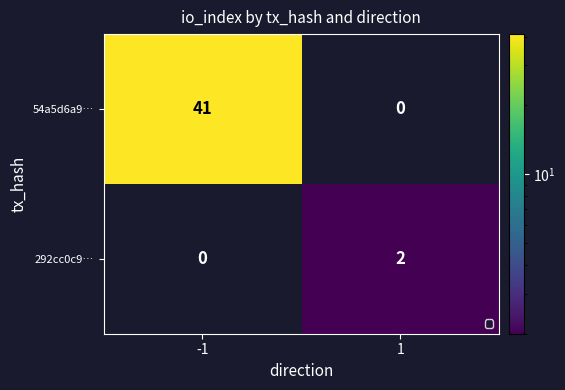

How many values in the 54a5d6a9… series are below 41?

1